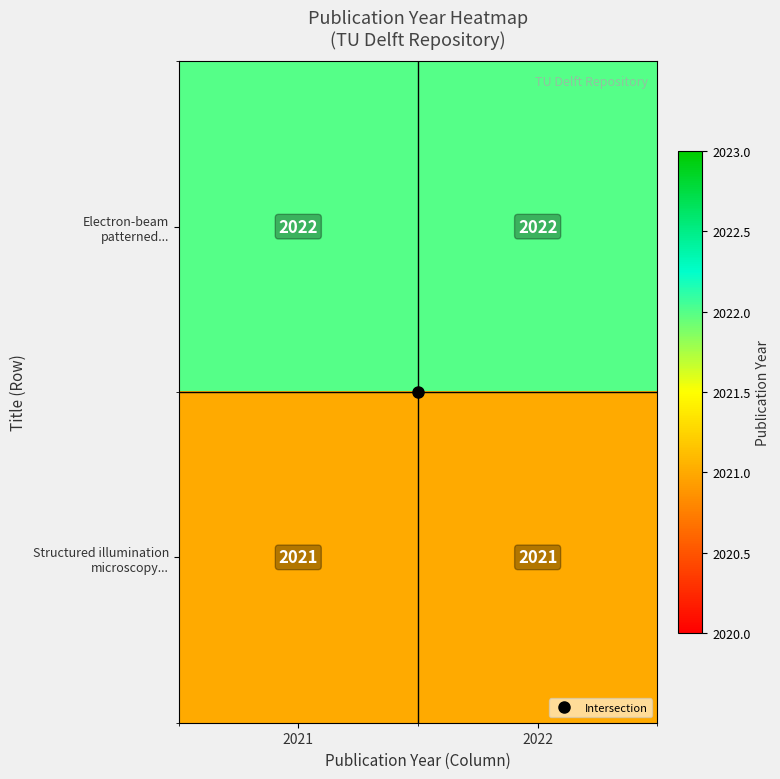

Which has a higher value, 2021 or 2022?

2022